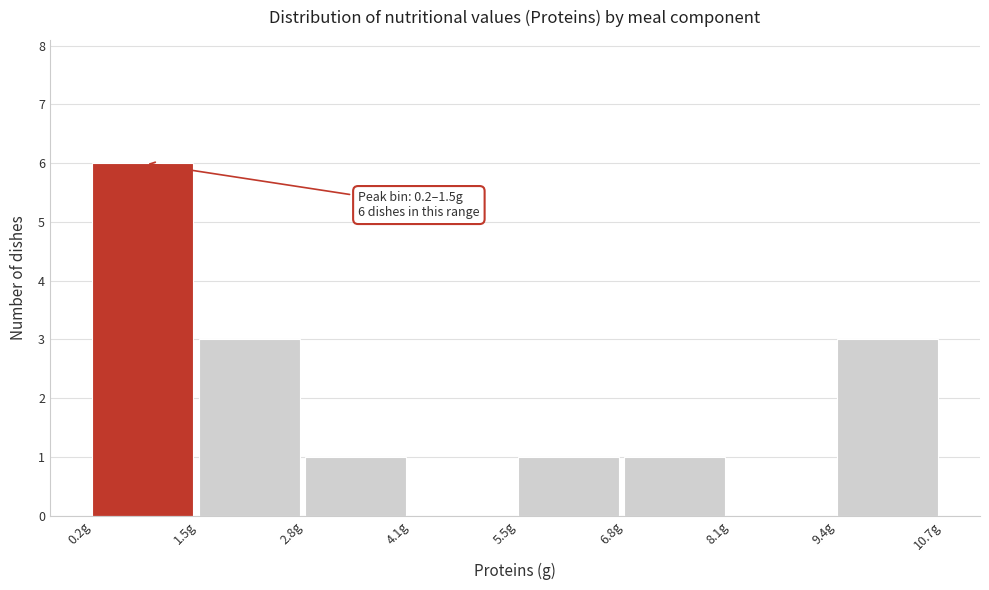

Which range on the x-axis has the tallest bar?

0.2 to 1.6